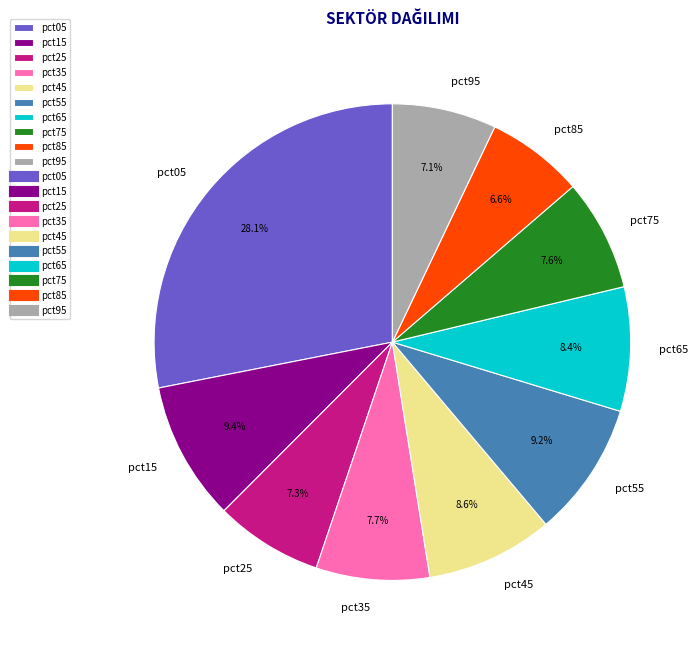

The pct95 slice represents 1% of the pie. True or false?

False